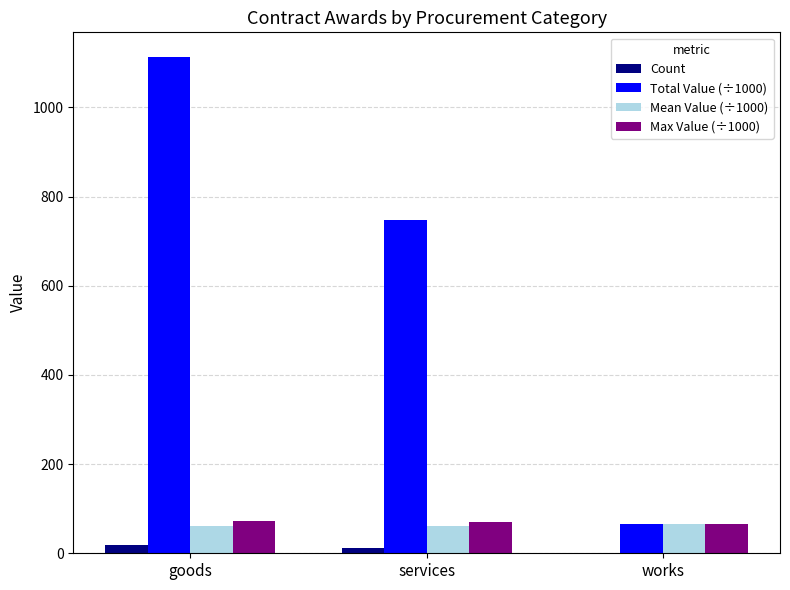

What is the average value of the Total Value (÷1000) series?

642.0